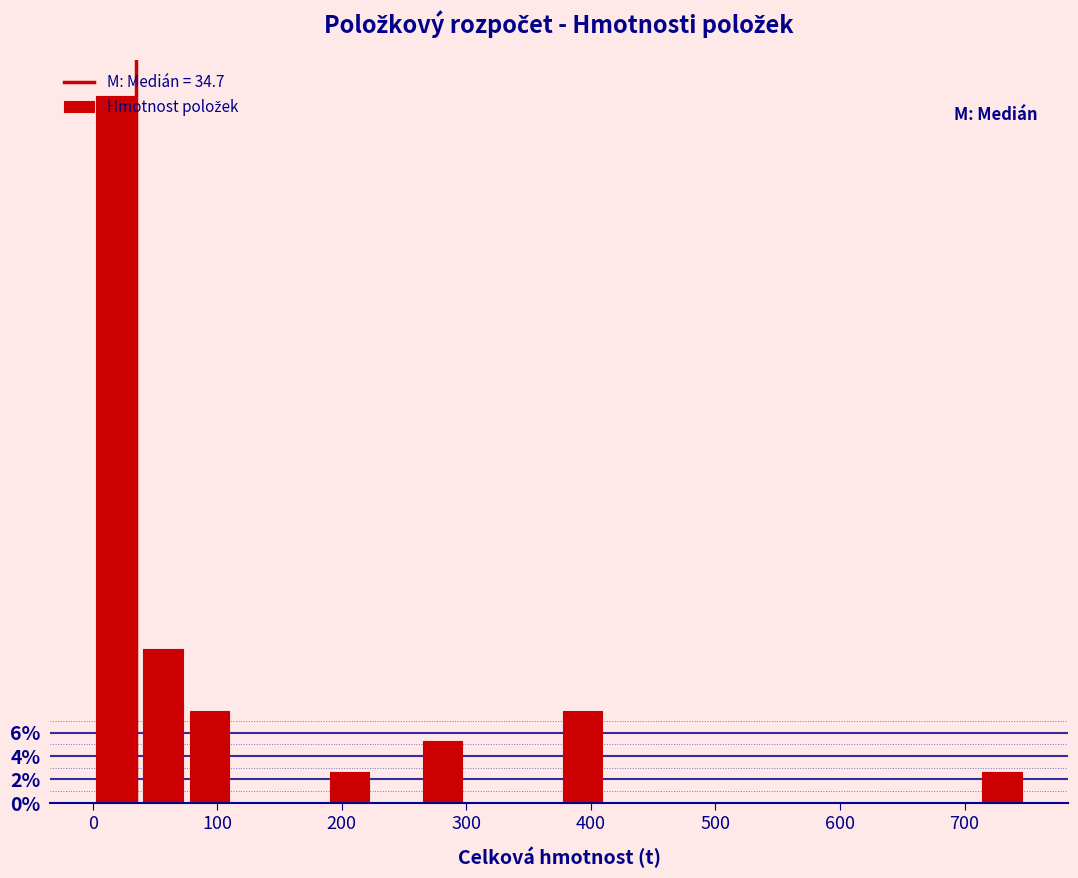

Read against the x-axis, roughly where is the centre of the tallest bar?

20